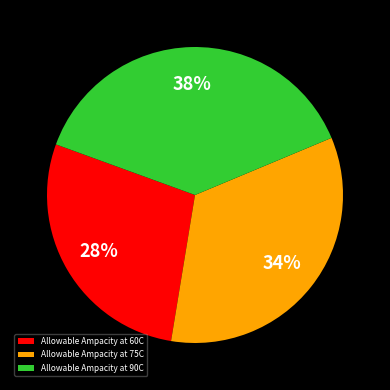

Does Allowable Ampacity at 90C represent more than half of the total?

No